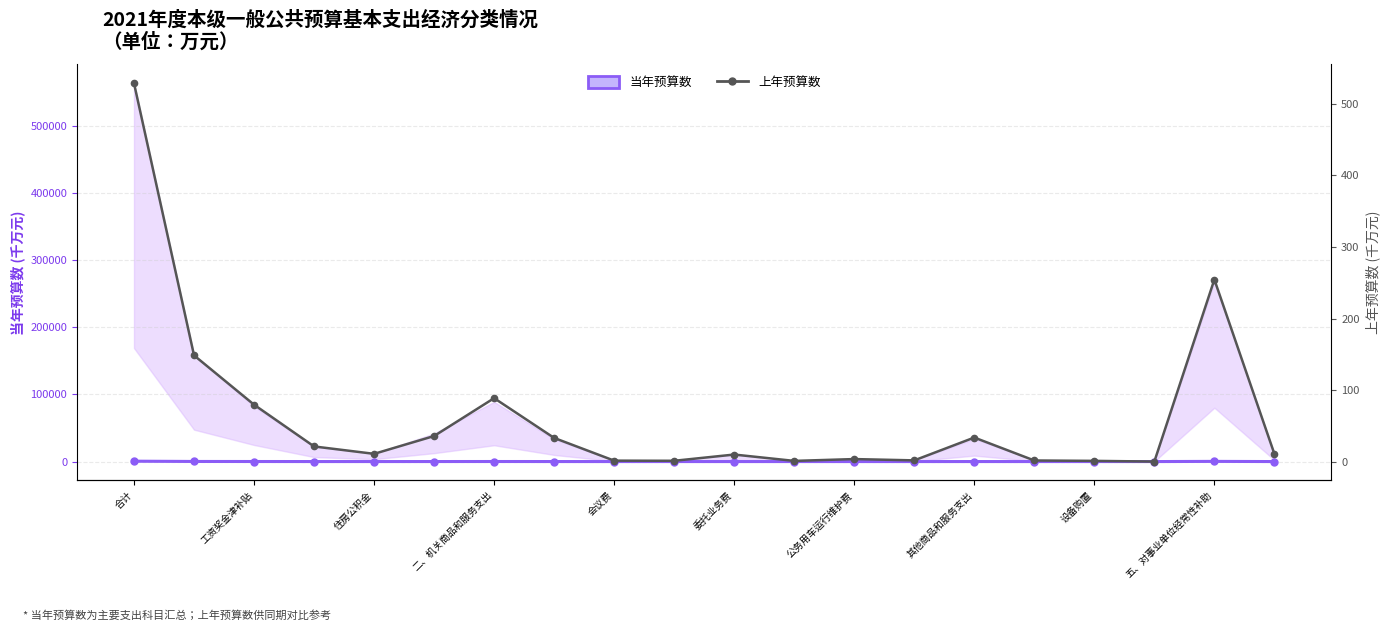

What is the sum of all 当年预算数 values?

1321.7